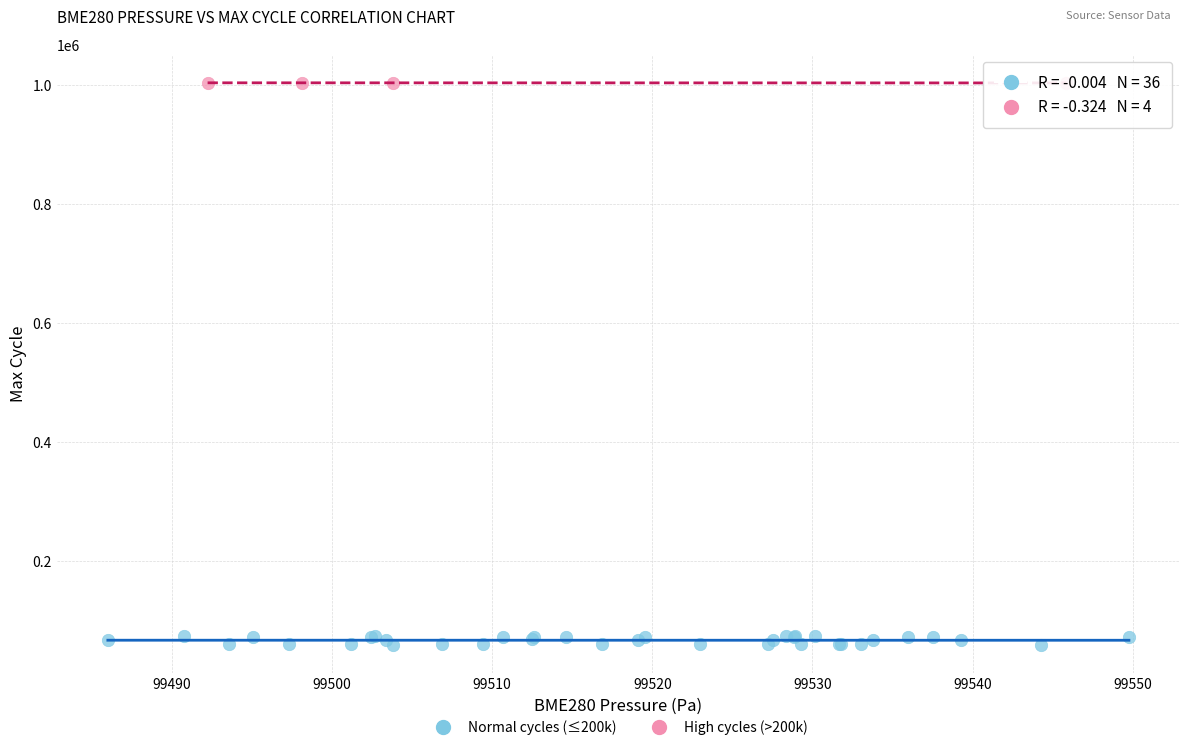

Which series reaches the minimum Y coordinate?

Normal cycles (≤200k)